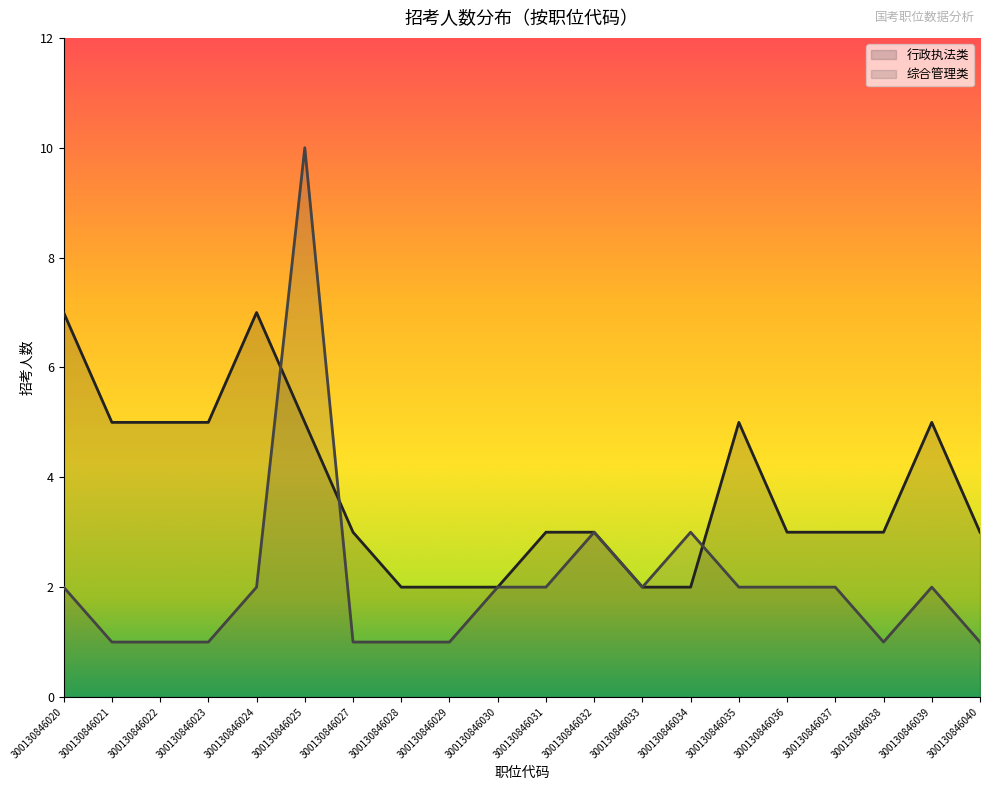

Does the chart have visible grid lines?

No